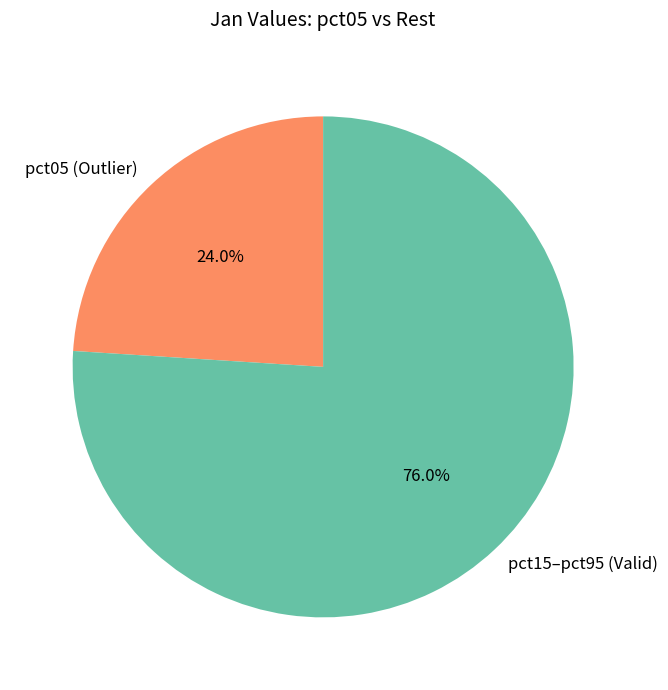

Is there a majority slice in this chart?

Yes